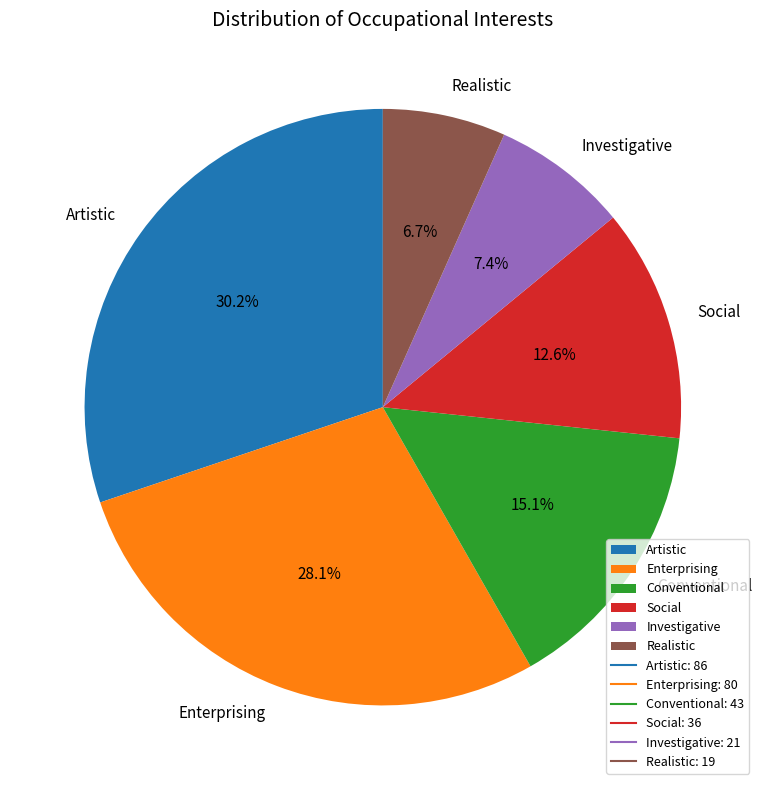

To the nearest percent, what percentage of the pie is Investigative?

7%